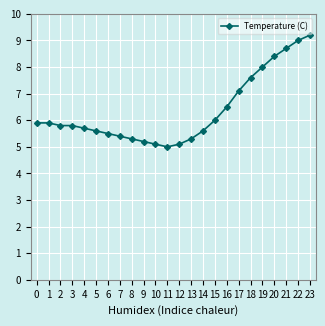

Approximately how many times larger is the value at 20 compared to 9?

1.6